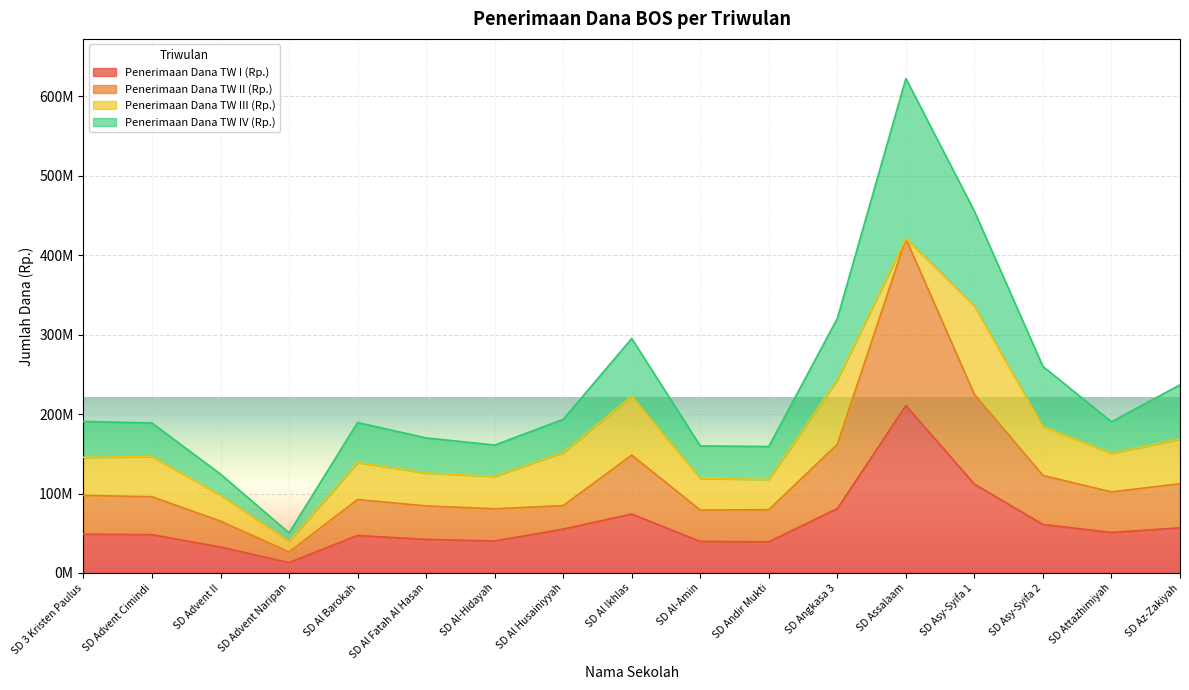

In Penerimaan Dana TW I (Rp.), how many points are lower than both neighbors (excluding endpoints)?

4